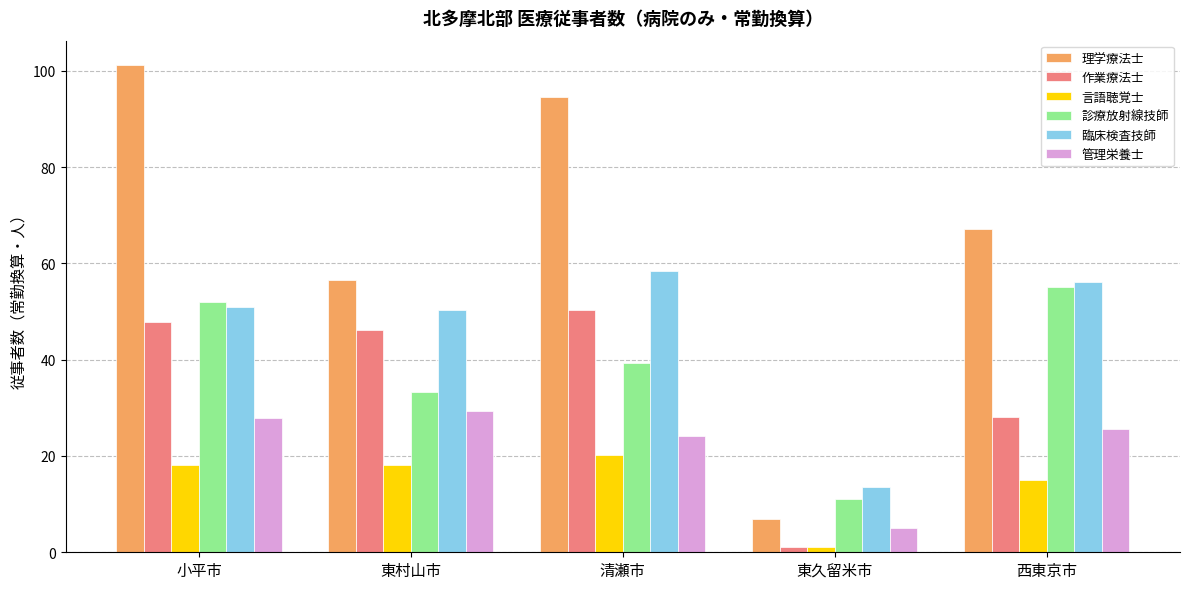

Rank the series by their maximum value, from highest to lowest.

理学療法士, 臨床検査技師, 診療放射線技師, 作業療法士, 管理栄養士, 言語聴覚士